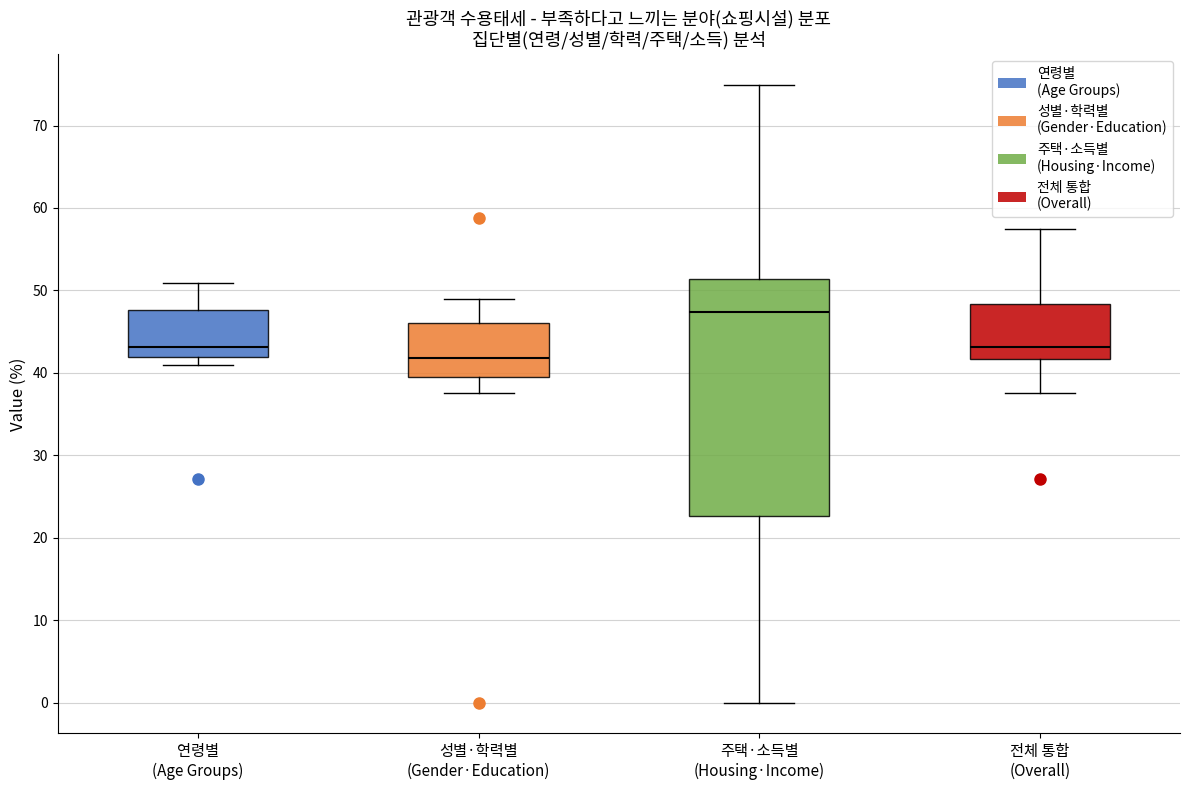

Reading left to right, read every box against the y-axis: the position of its median line, the range the box covers, and the ends of its whiskers. The values are not printed on the chart, so give them approximately, as read against the axis.

연령별 (Age Groups): median 43, box 42 to 48, whiskers 41 to 51
성별·학력별 (Gender·Education): median 42, box 40 to 46, whiskers 38 to 49
주택·소득별 (Housing·Income): median 47, box 23 to 51, whiskers 0 to 75
전체 통합 (Overall): median 43, box 42 to 48, whiskers 38 to 58